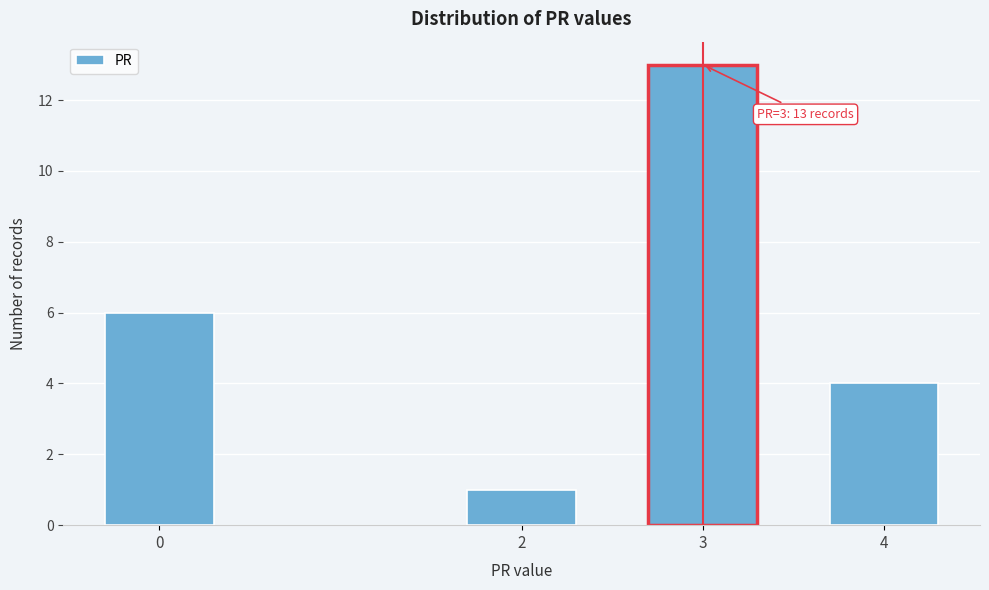

Reading left to right, what are all the values shown in this chart?

0=6	2=1	3=13	4=4